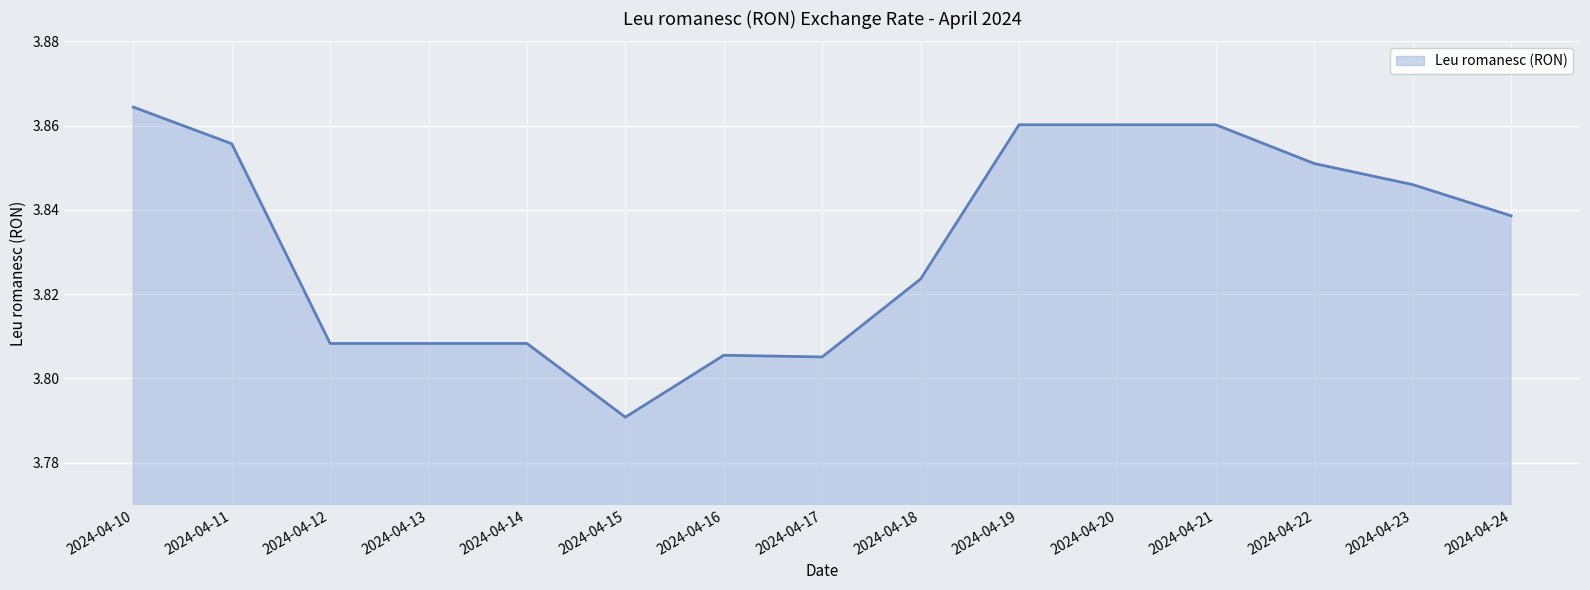

At which label is the value closest to 3?

2024-04-15